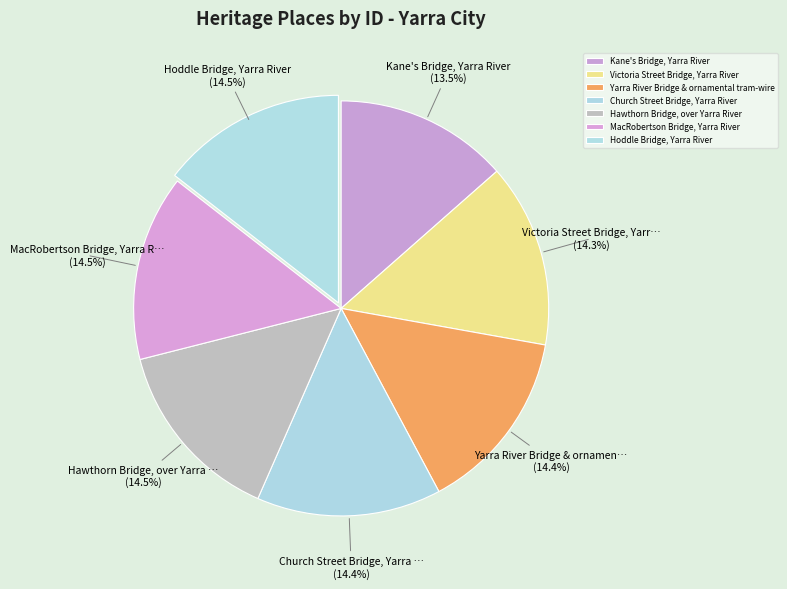

To the nearest percent, what is the difference between the Kane's Bridge, Yarra River and Hawthorn Bridge, over Yarra River slice percentages?

1%